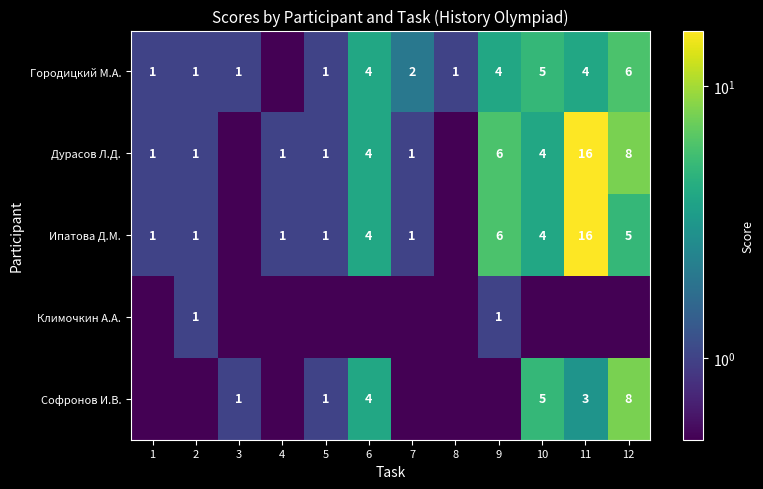

How many categories are shown in the chart?

12